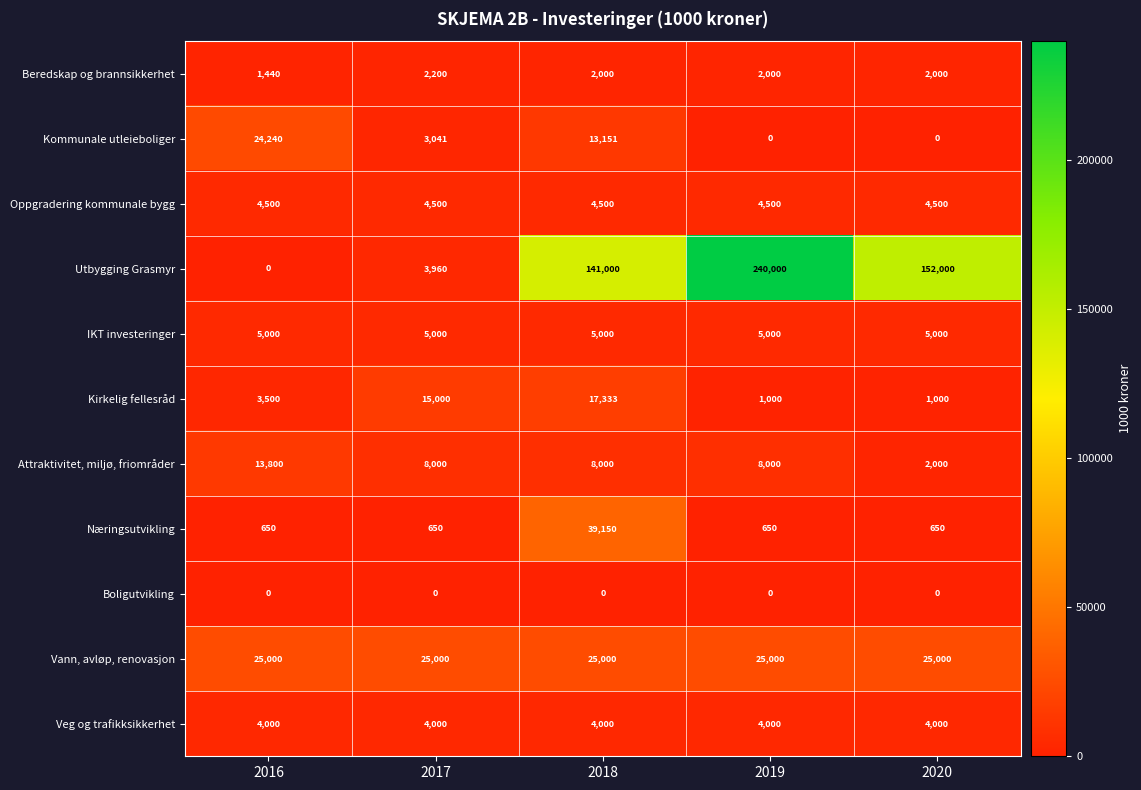

What is the total value across all series at 2016?

82130